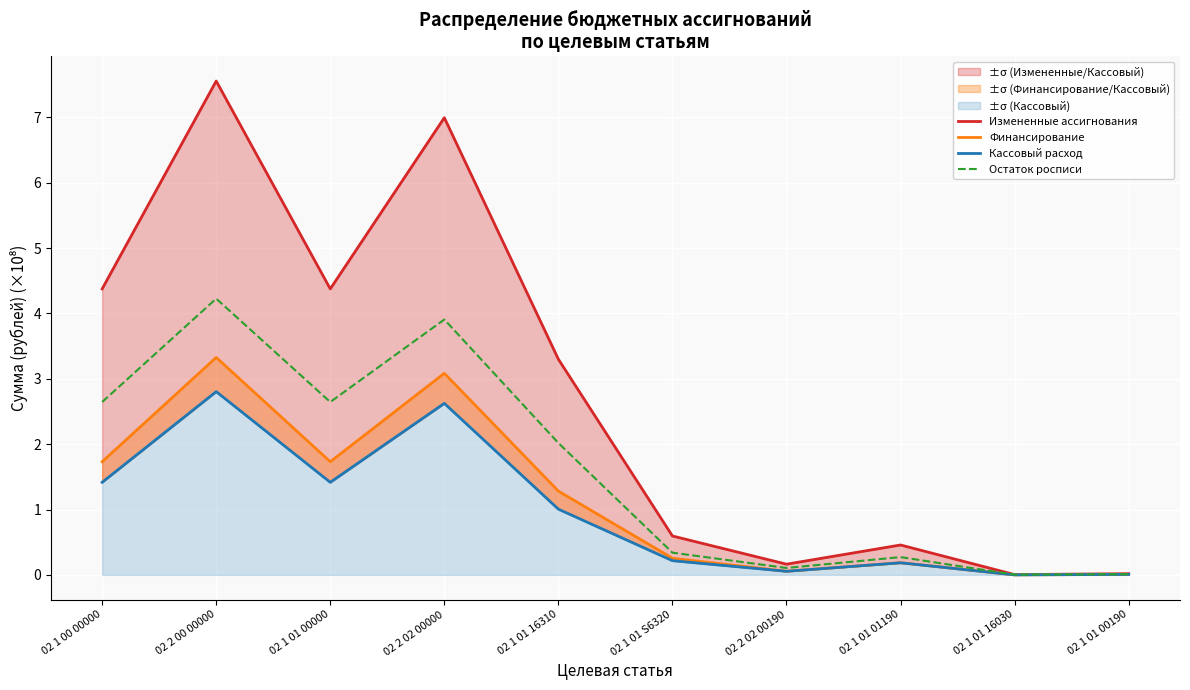

Which has a higher value, 02 1 01 01190 or 02 1 01 00190?

02 1 01 01190